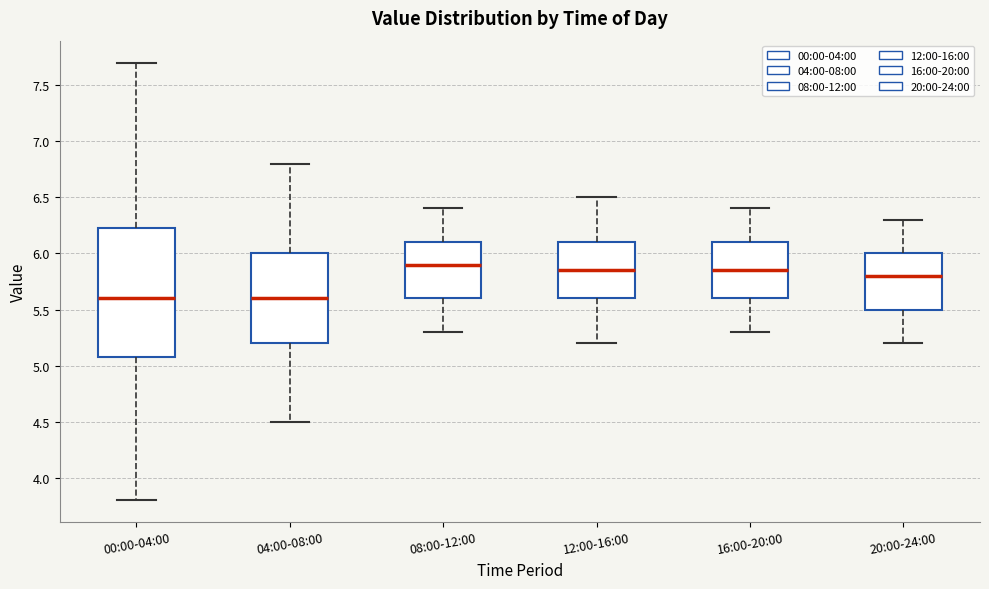

Where does the upper whisker of the box for 04:00-08:00 end on the y-axis? The values are not printed on the chart, so give them approximately, as read against the axis.

6.80